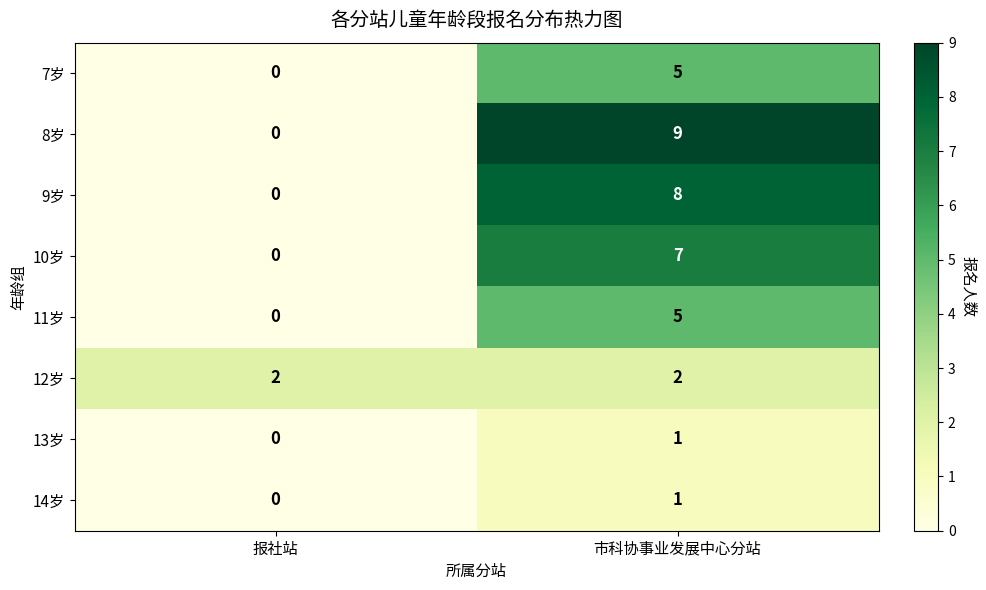

Reading right to left, list all the values displayed in this chart.

7岁: 市科协事业发展中心分站=5	报社站=0
8岁: 市科协事业发展中心分站=9	报社站=0
9岁: 市科协事业发展中心分站=8	报社站=0
10岁: 市科协事业发展中心分站=7	报社站=0
11岁: 市科协事业发展中心分站=5	报社站=0
12岁: 市科协事业发展中心分站=2	报社站=2
13岁: 市科协事业发展中心分站=1	报社站=0
14岁: 市科协事业发展中心分站=1	报社站=0